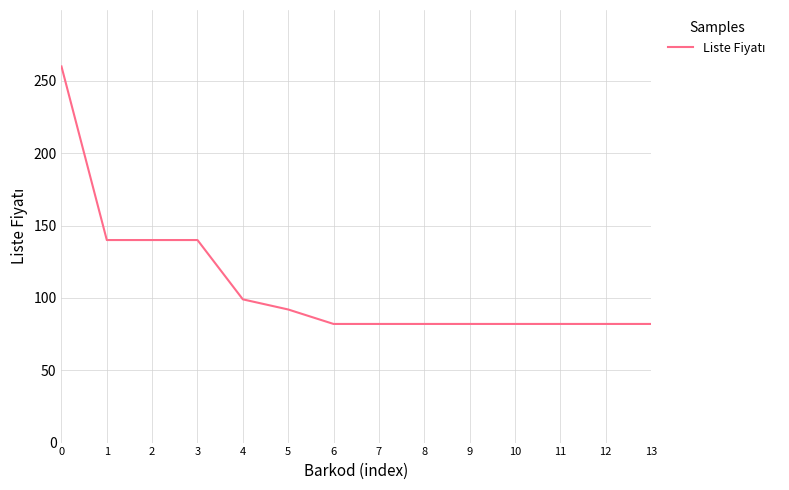

What is the difference between the maximum and minimum values?

178.0